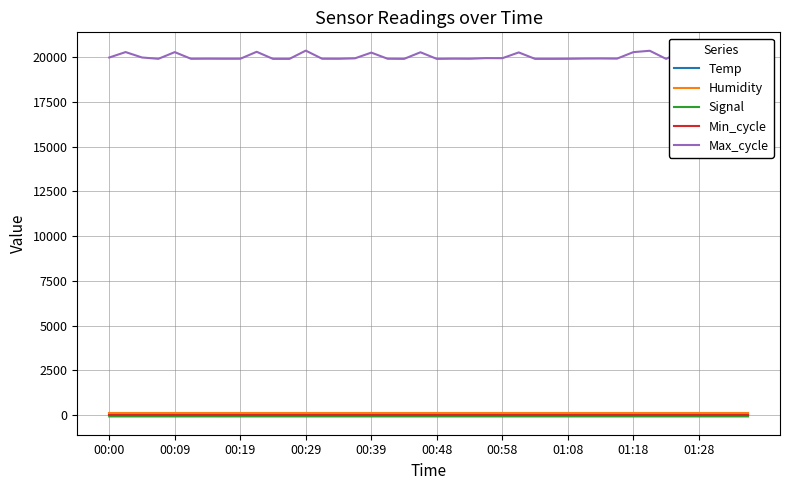

What is the lowest value of the Min_cycle series?

28.0